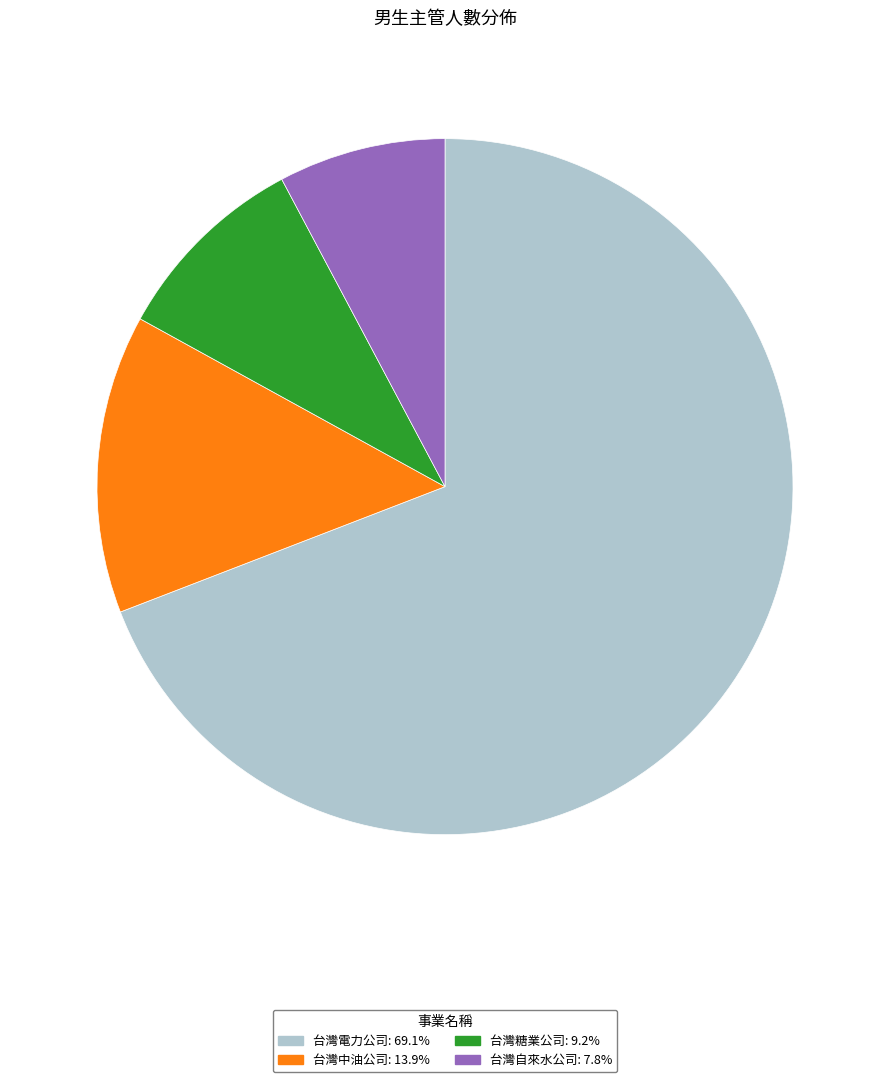

Is 台灣自來水公司 the majority of the pie?

No